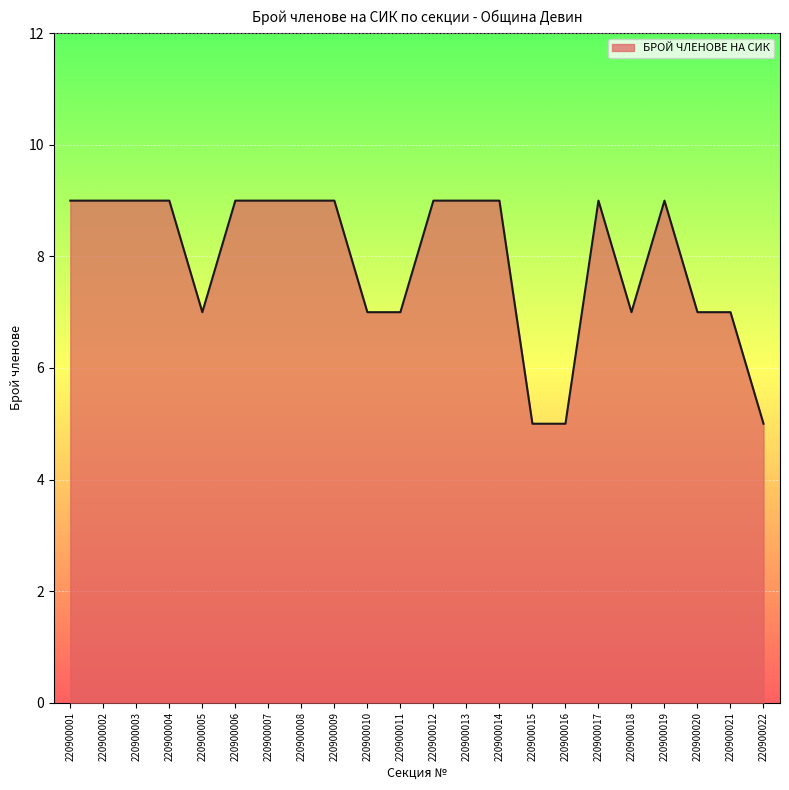

Does the chart have visible grid lines?

Yes